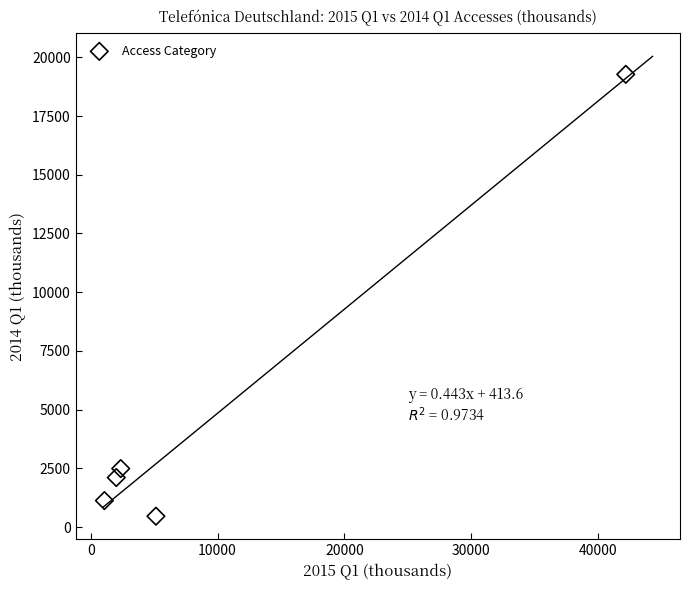

What Y value in the scatter plot is closest to 9869?

2491.7